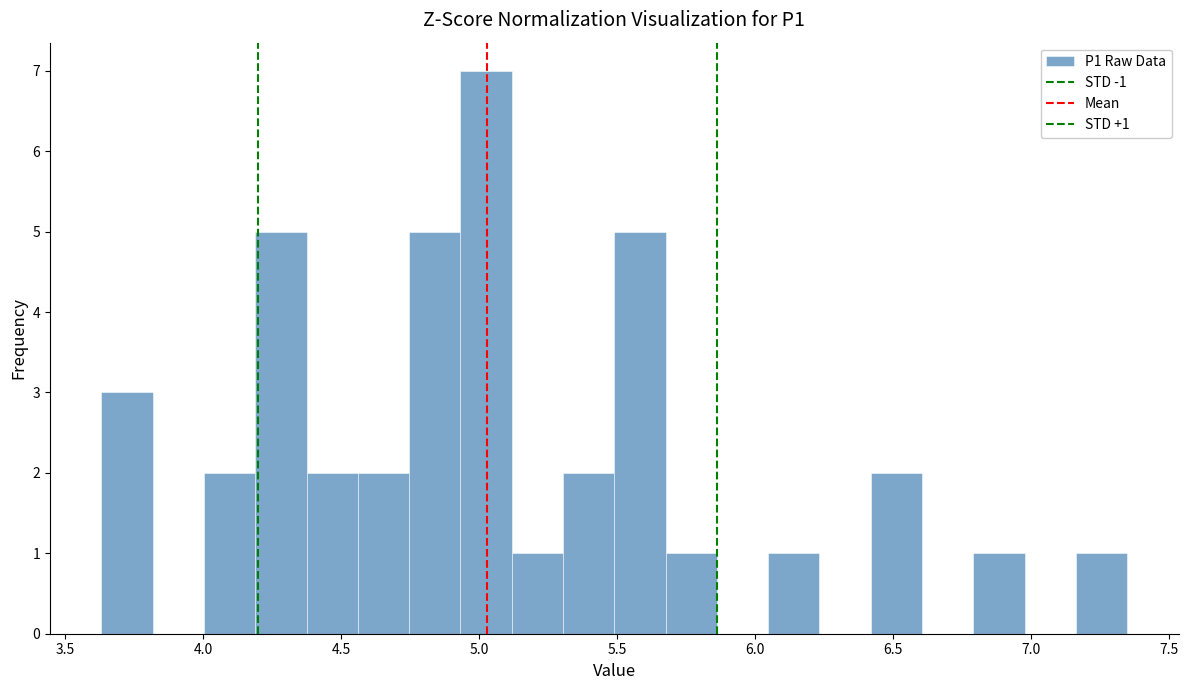

Read against the x-axis, roughly where is the centre of the tallest bar?

5.05